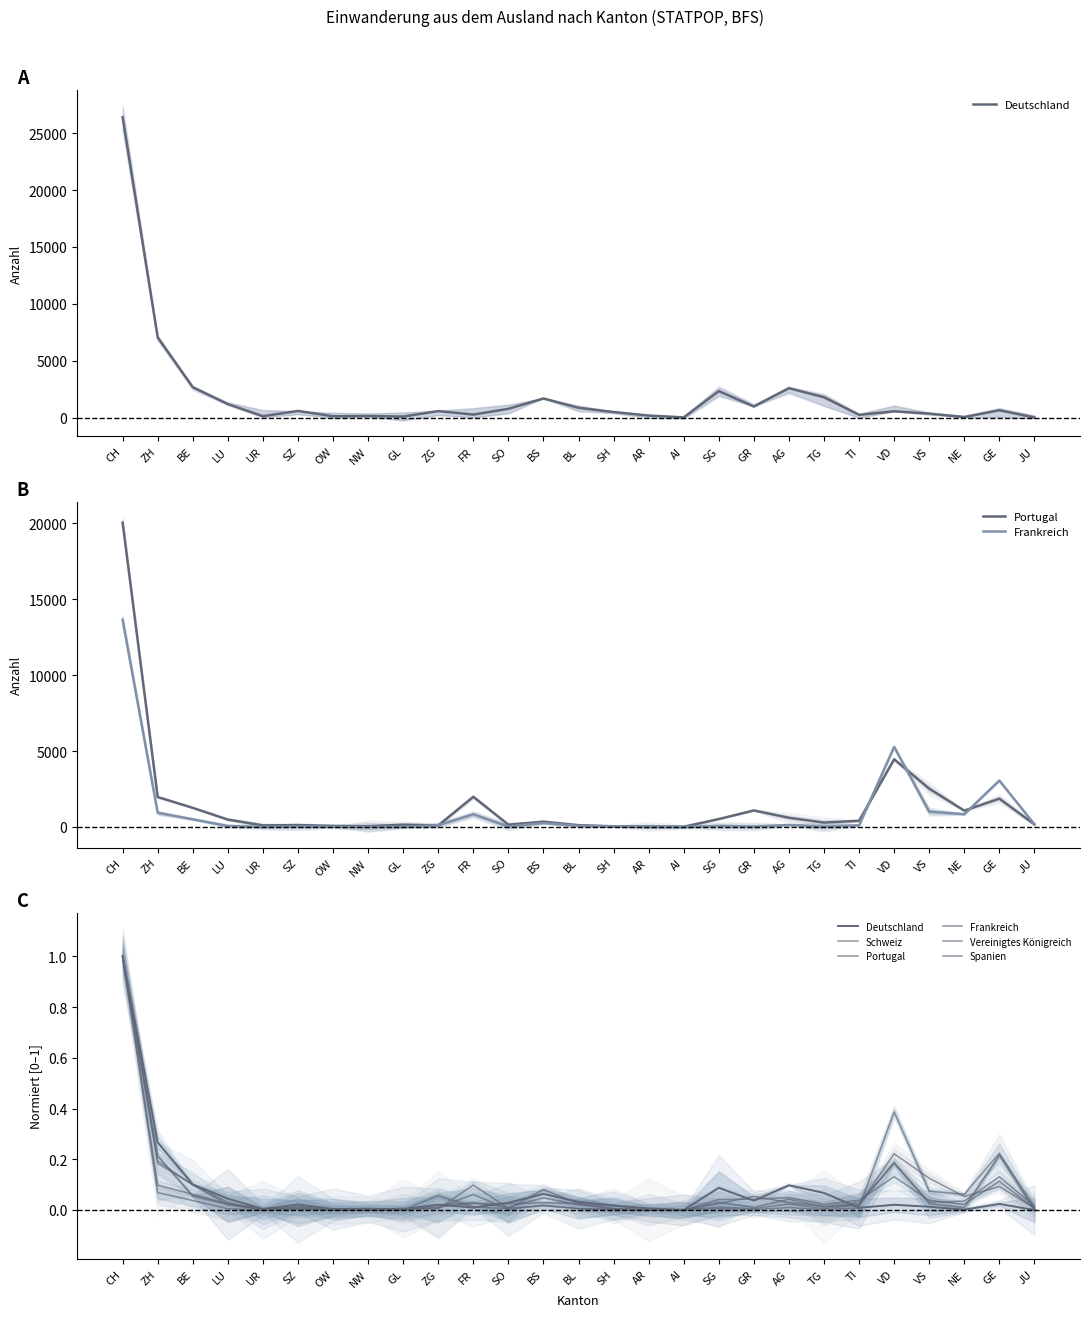

Which has a higher value, BE or GL?

BE